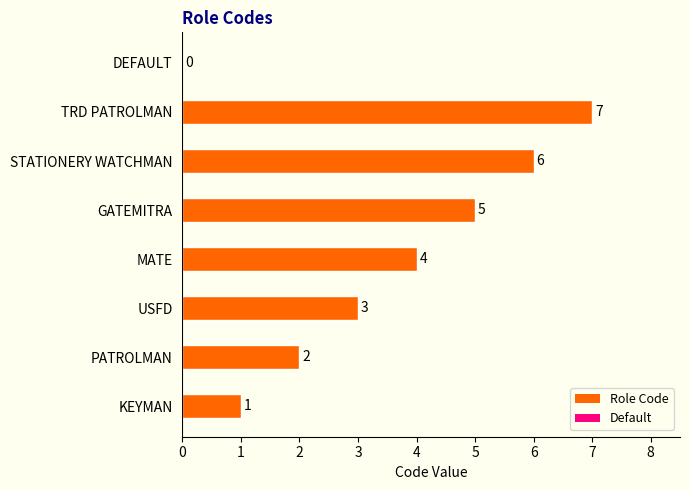

What is the sum of the values at GATEMITRA and KEYMAN?

6